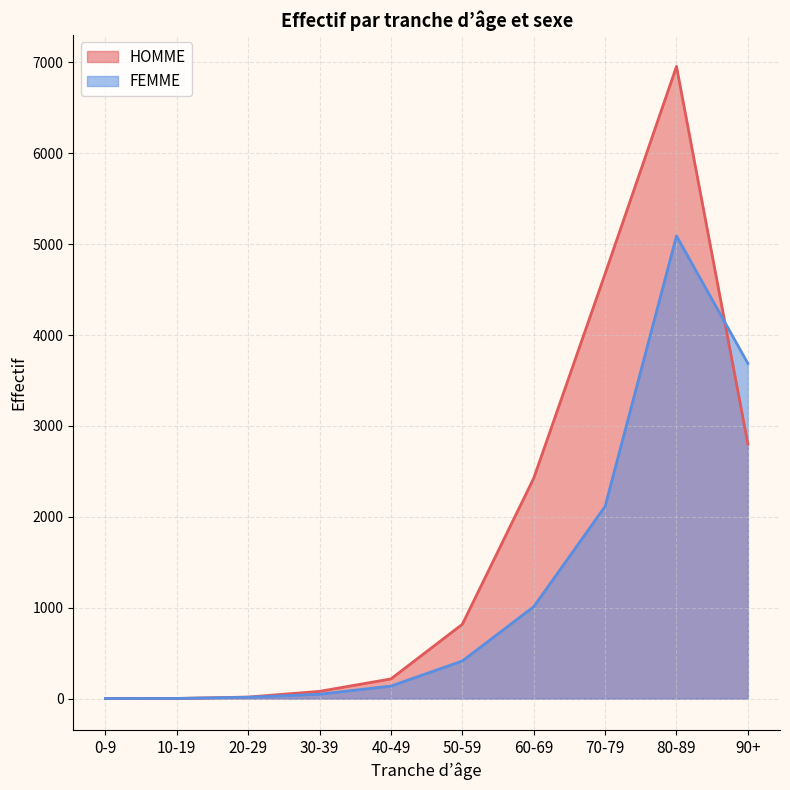

What is the label of the 1st point from the left?

0-9